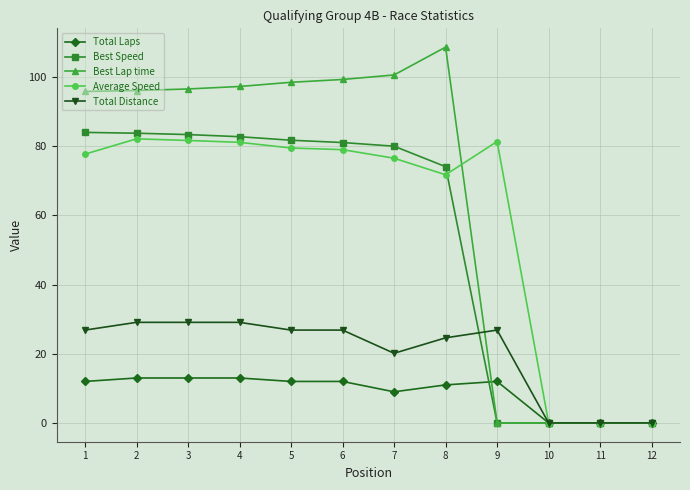

The Total Distance series shows 34.7 at 7. True or false?

False